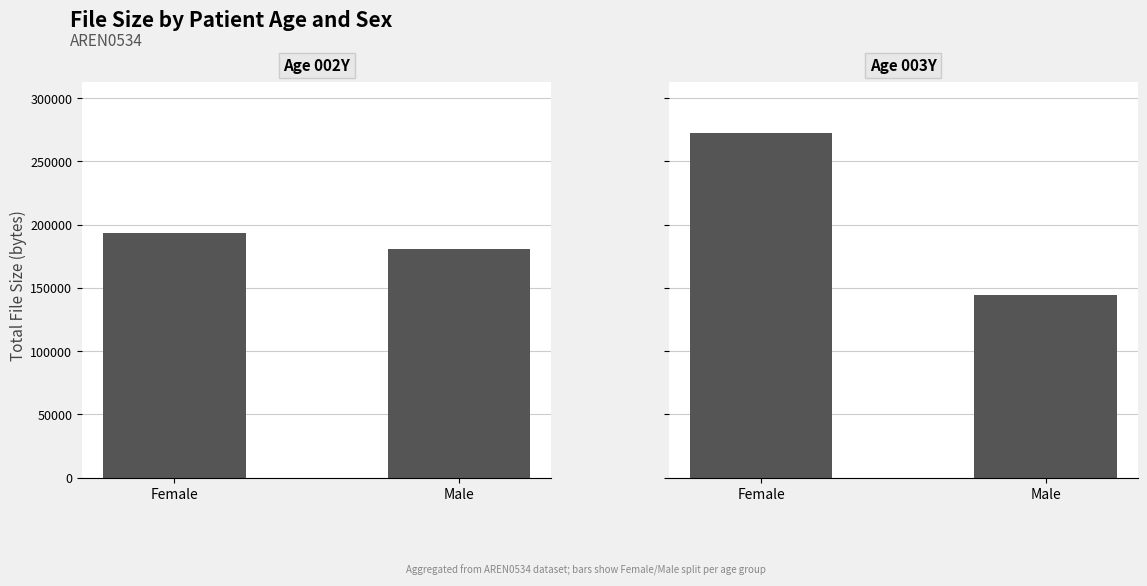

Which series changed the most between Female and Male?

003Y